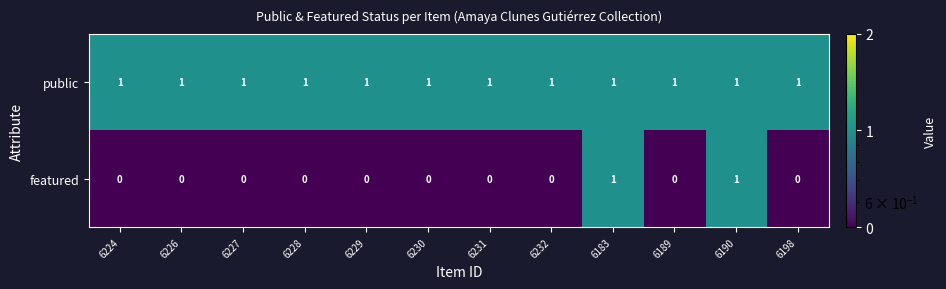

Count the featured values in the range 0 to 1.

12